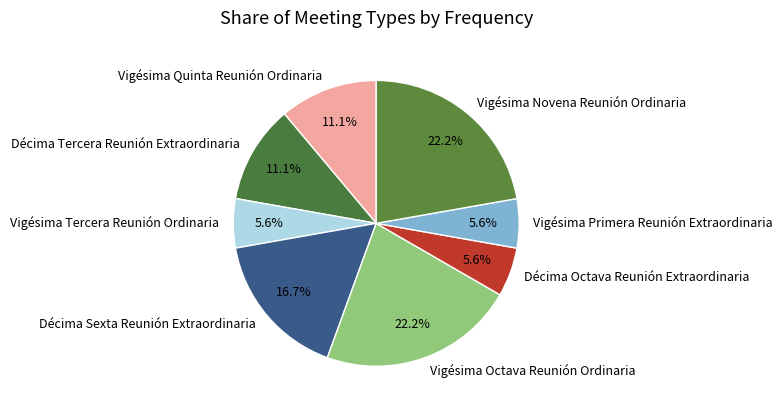

Does Décima Octava Reunión Extraordinaria represent more than half of the total?

No